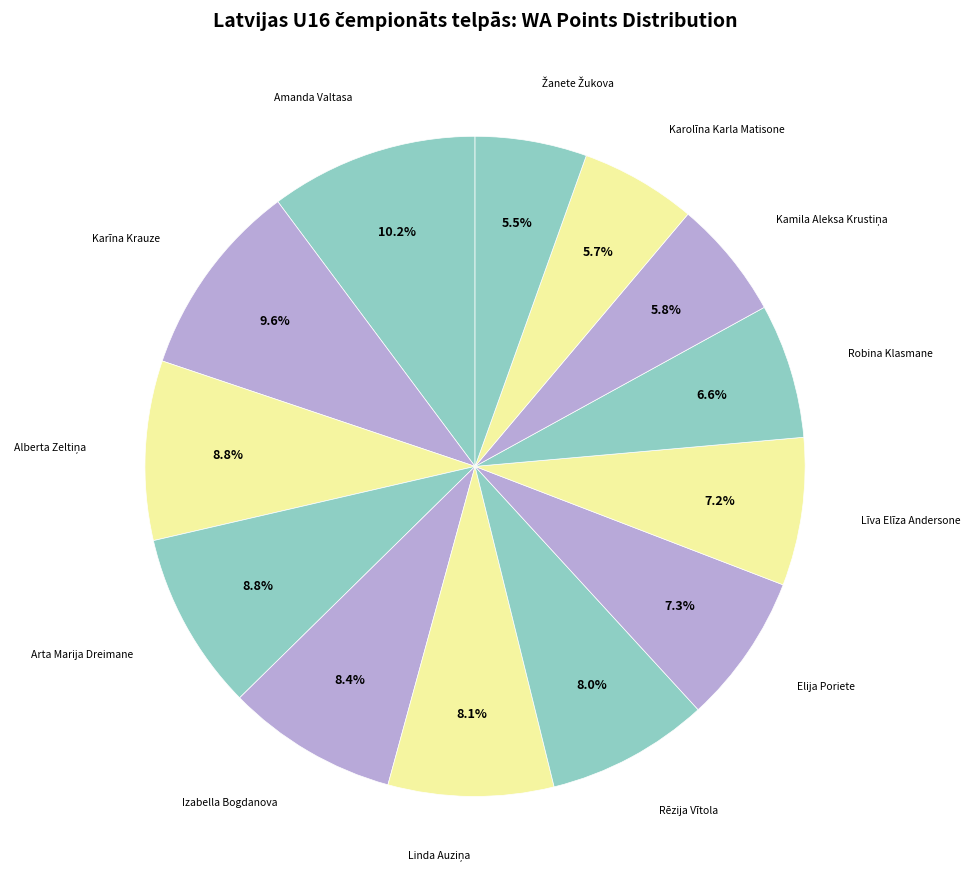

What percentage is the Līva Elīza Andersone slice, to the nearest percent?

7%